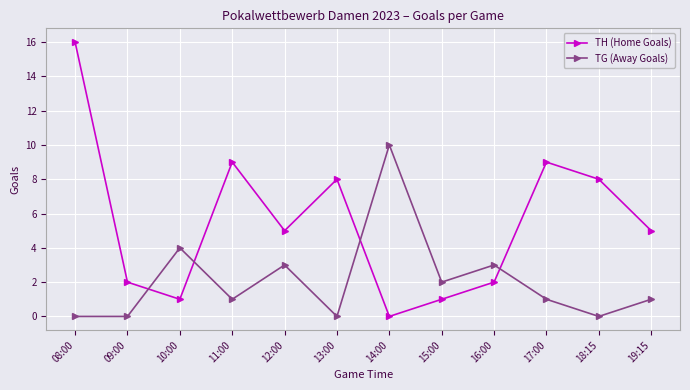

What is the label of the 6th point from the right?

14:00